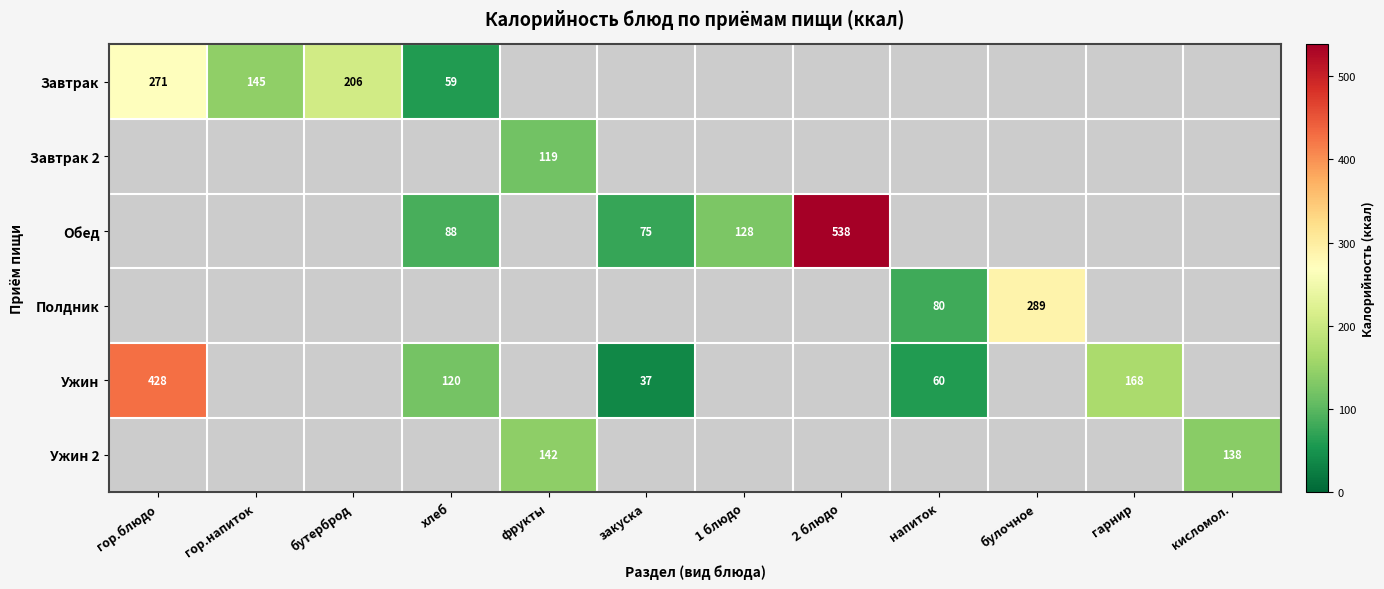

Count the number of data series in this chart.

6